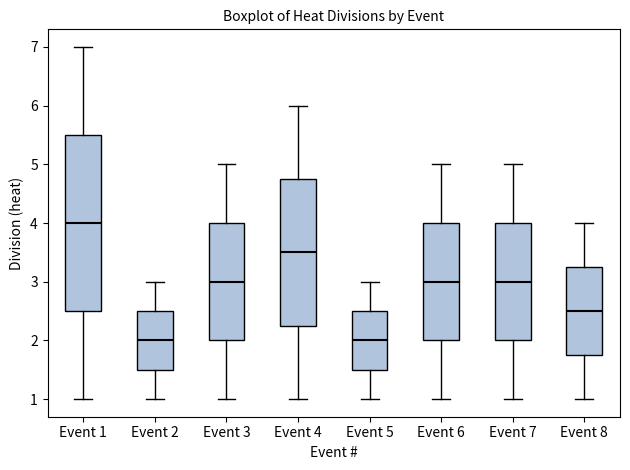

Which box's median line is the highest?

Event 1